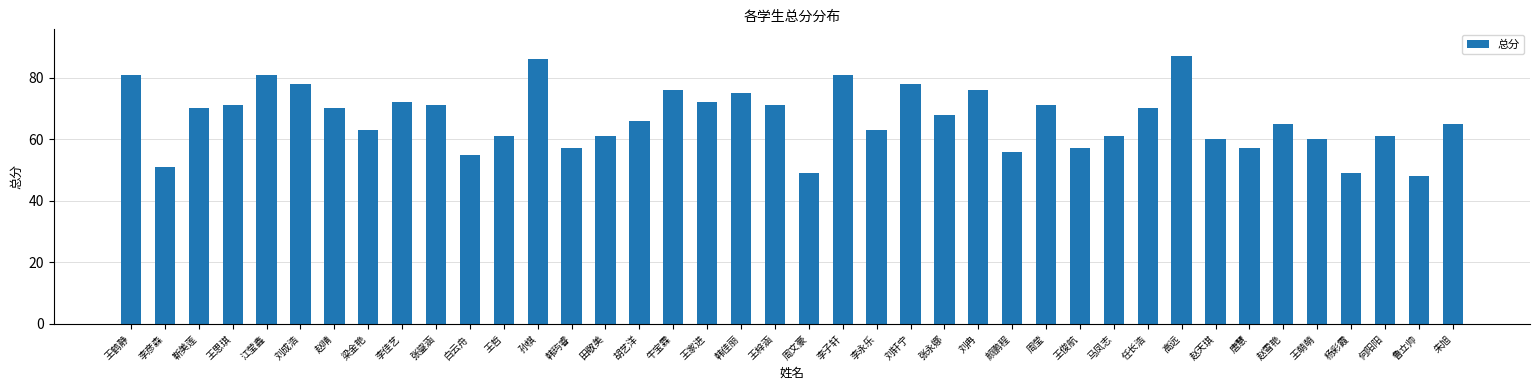

What is the change in value from 王梓涵 to 何阳阳?

-10